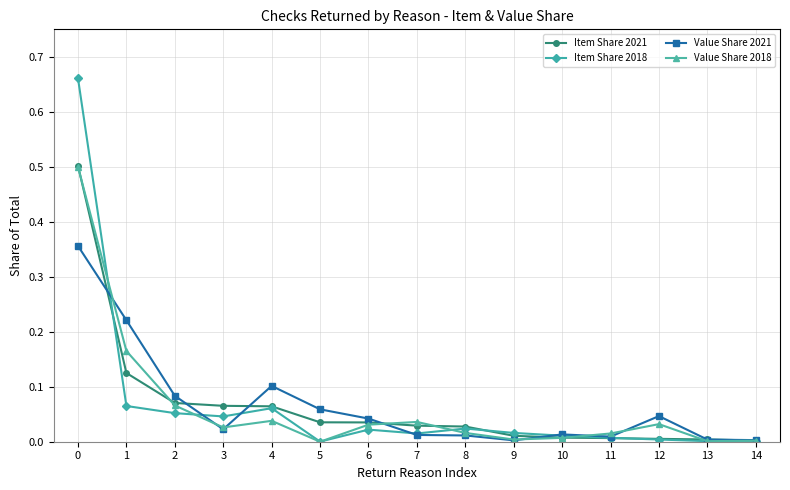

What is the total value across all series at 2?

0.3